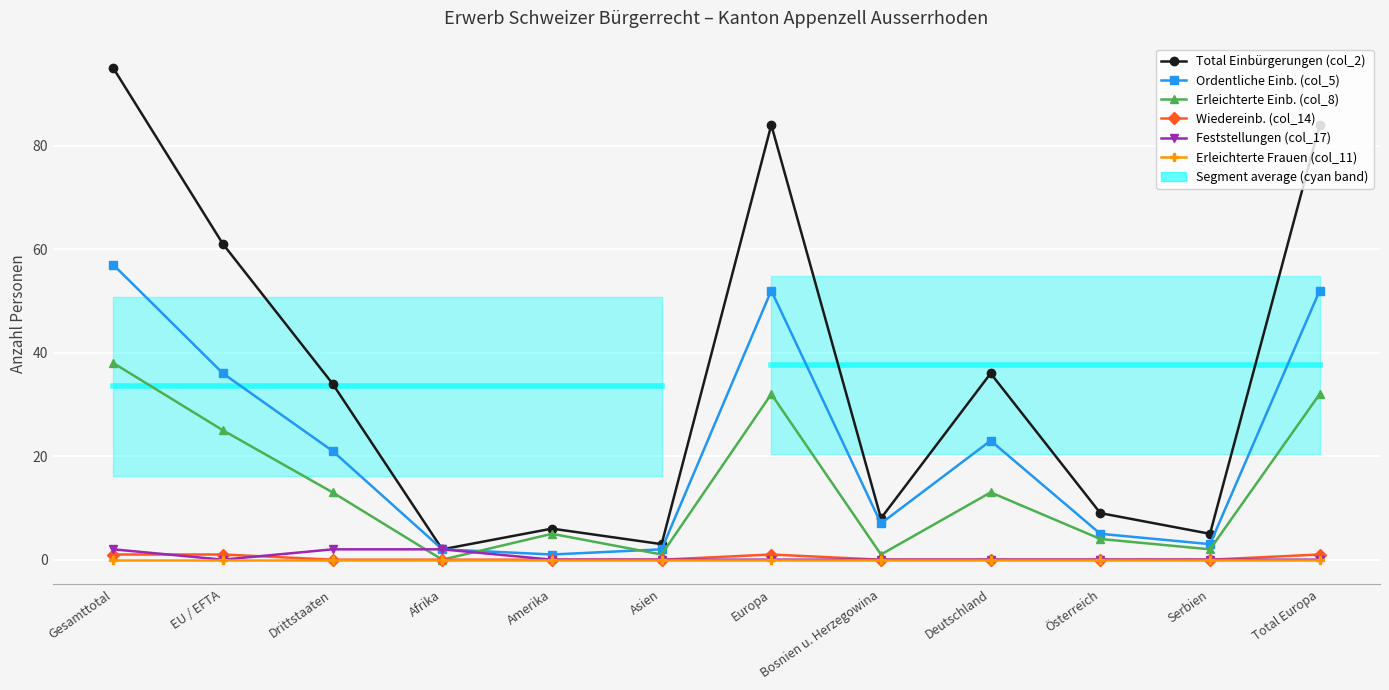

Rank the series by their maximum value, from lowest to highest.

Erleichterte Frauen (col_11), Wiedereinb. (col_14), Feststellungen (col_17), Erleichterte Einb. (col_8), Ordentliche Einb. (col_5), Total Einbürgerungen (col_2)